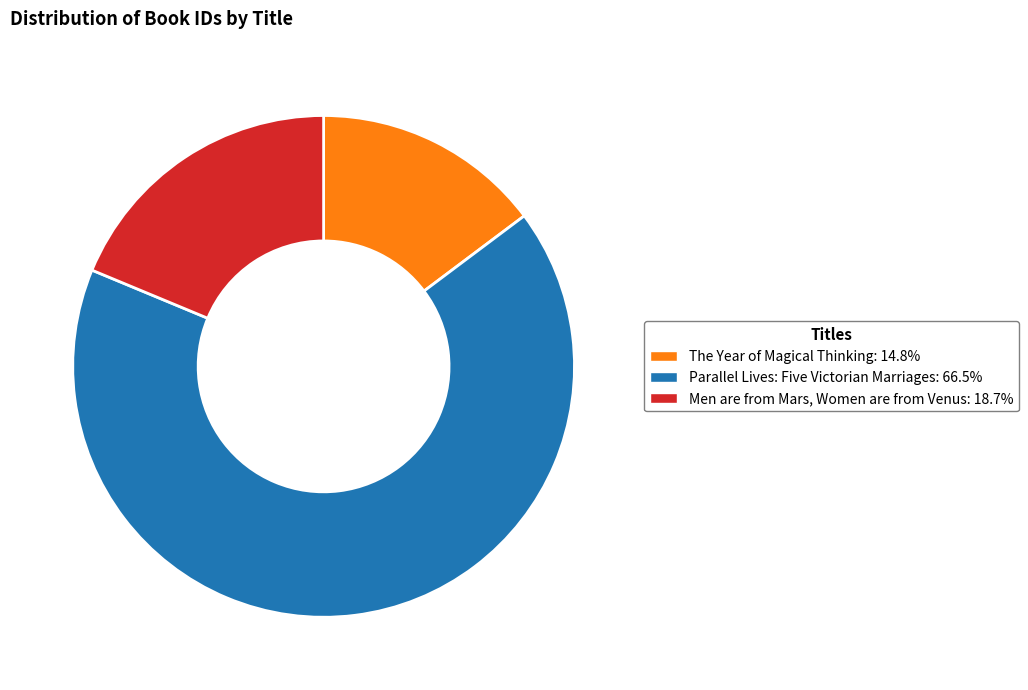

Is there a majority slice in this chart?

Yes